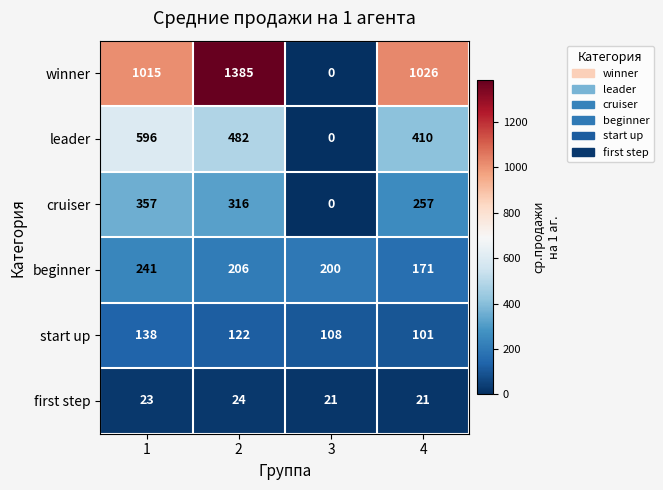

What is the difference between the maximum and minimum values in the cruiser series?

357